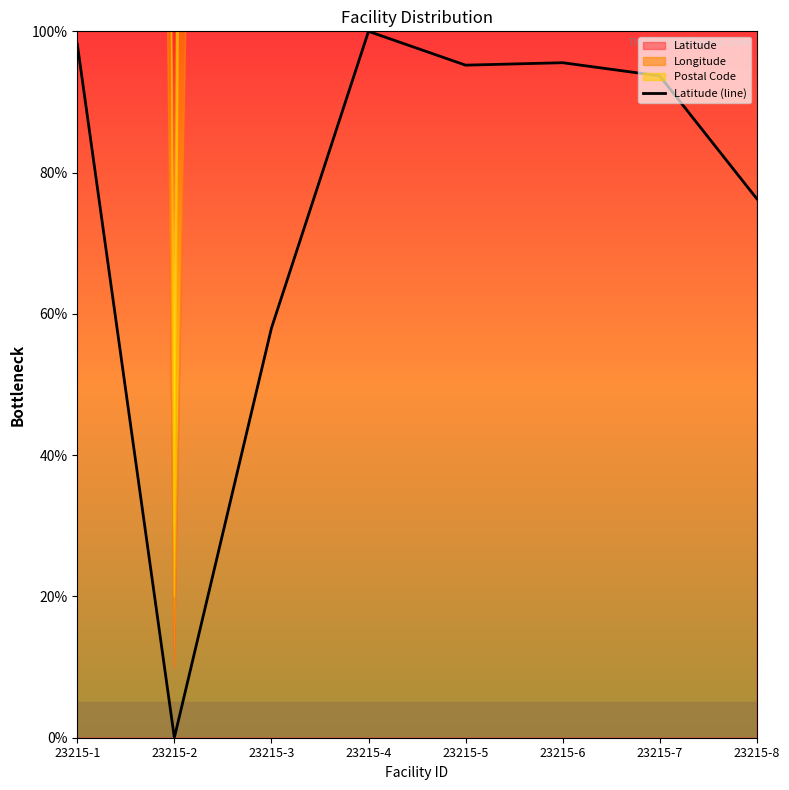

What is the difference between the maximum and second lowest values?

42.0